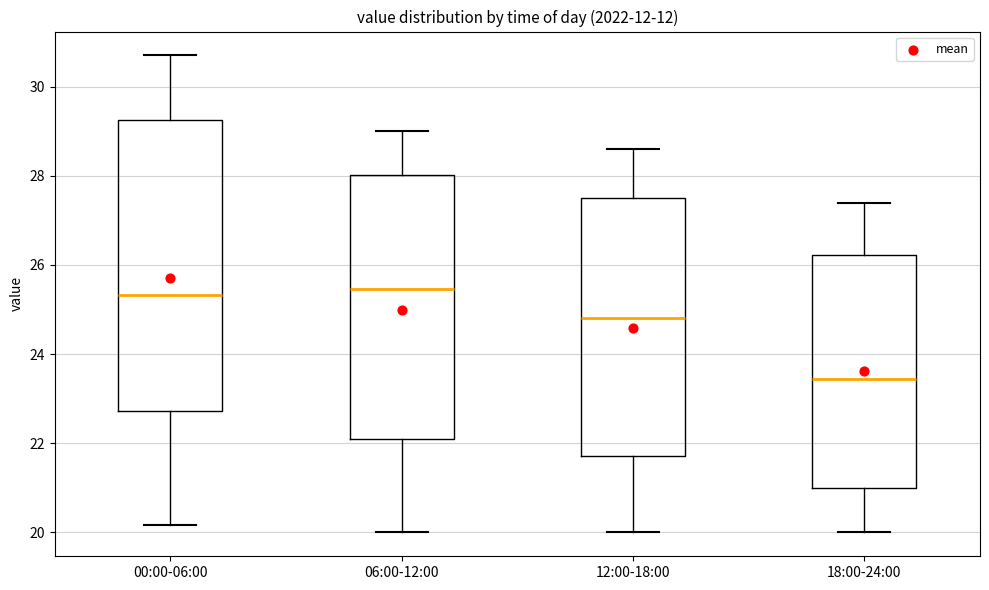

Where does the lower whisker of the box for 18:00-24:00 end on the y-axis? The values are not printed on the chart, so give them approximately, as read against the axis.

20.0